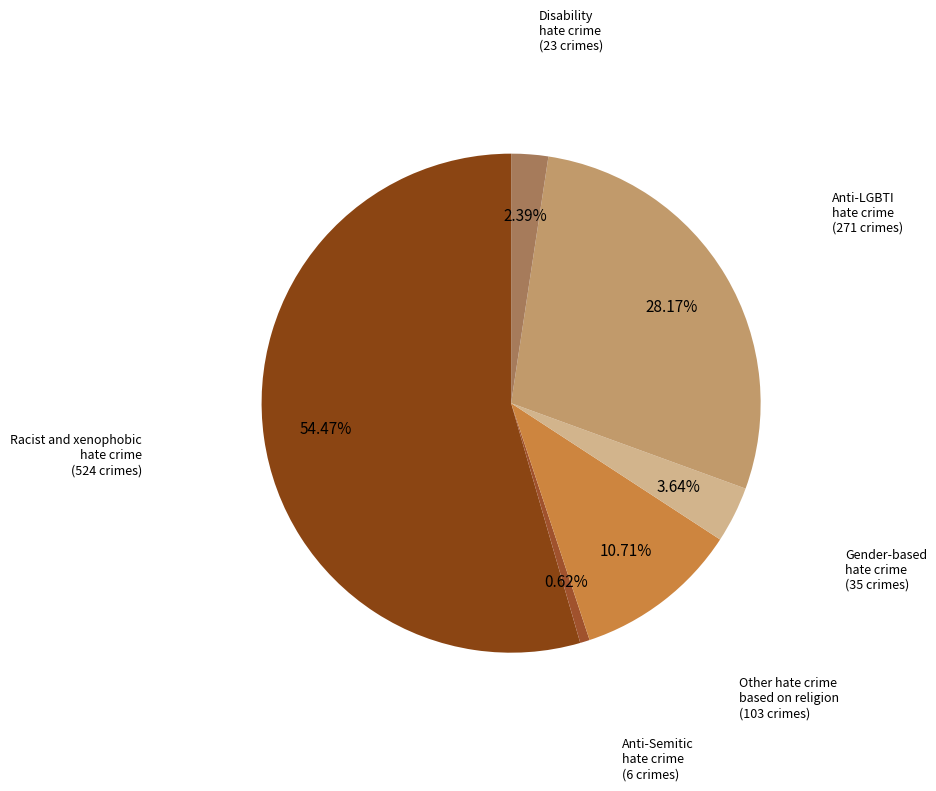

Rank the categories by value from highest to lowest.

Racist and xenophobic hate crime, Anti-LGBTI hate crime, Other hate crime based on religion or belief, Gender-based hate crime, Disability hate crime, Anti-Semitic hate crime